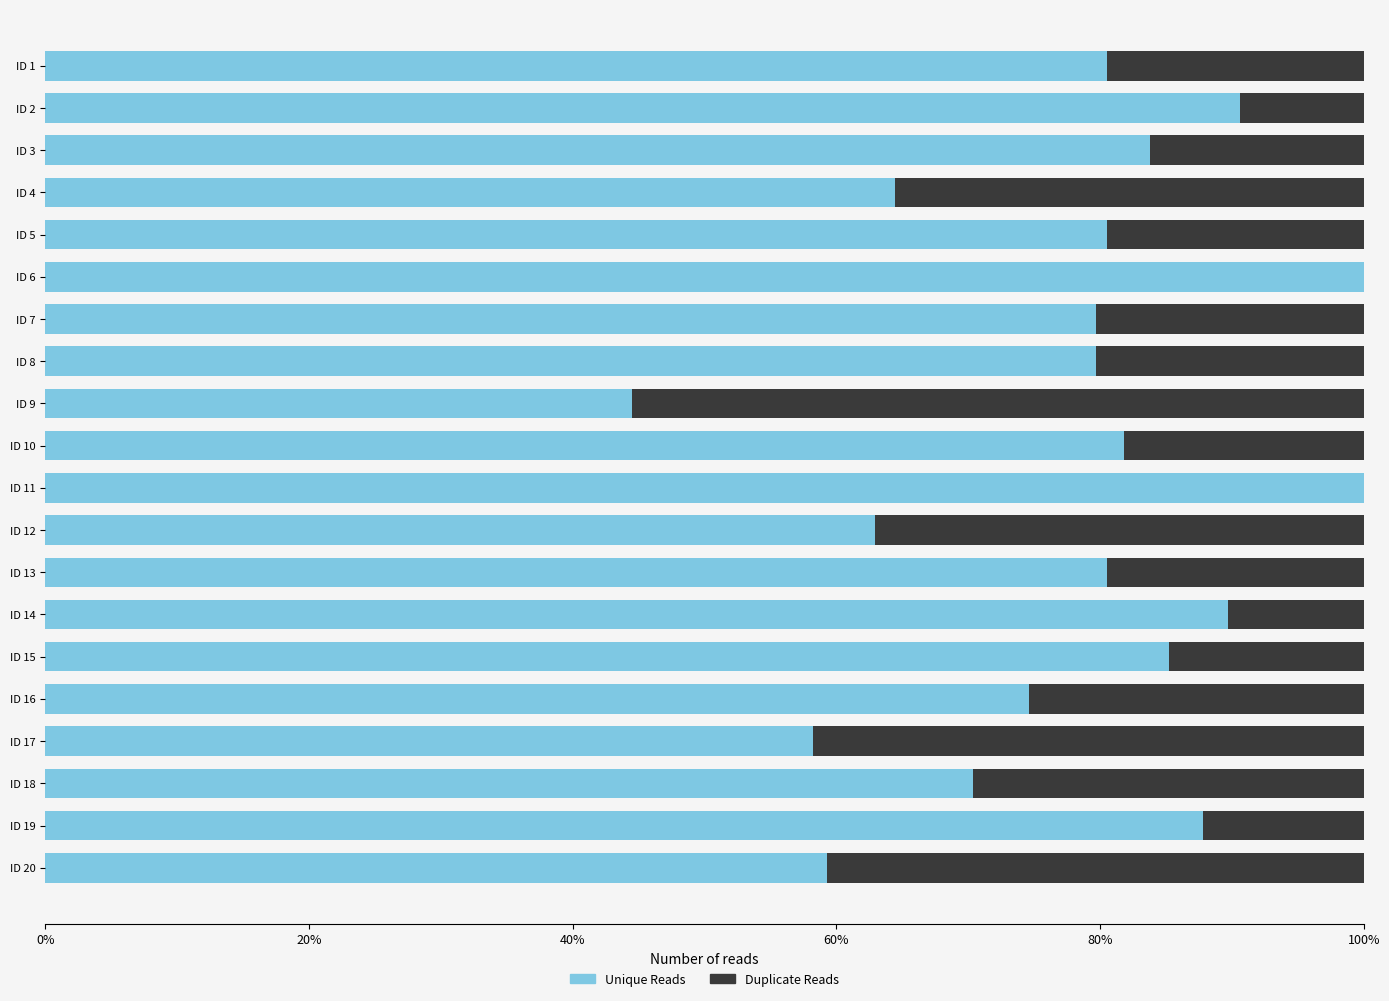

What is the total value across all series at ID 5?

100.0